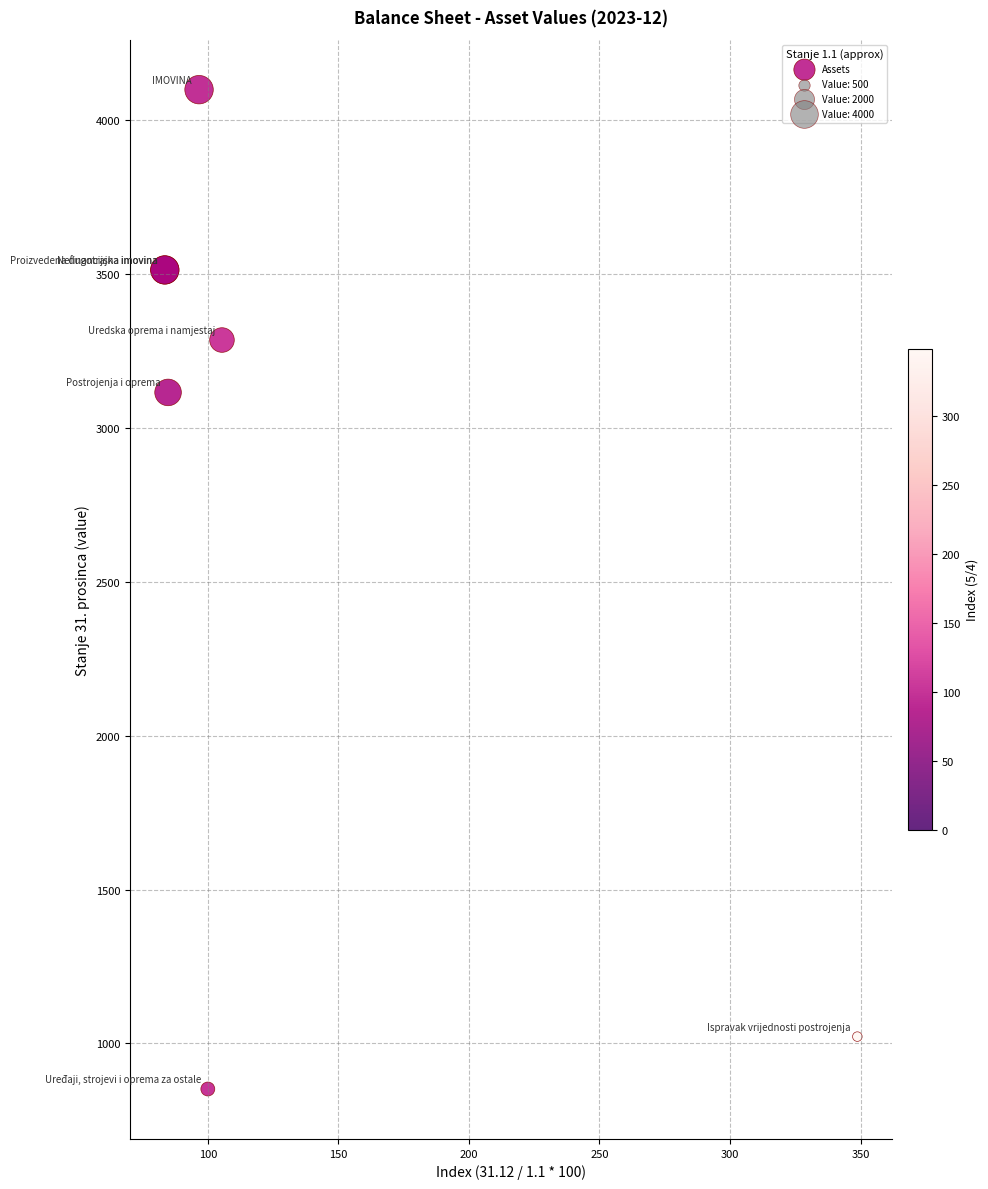

What Y value in the scatter plot is closest to 2475?

3116.0